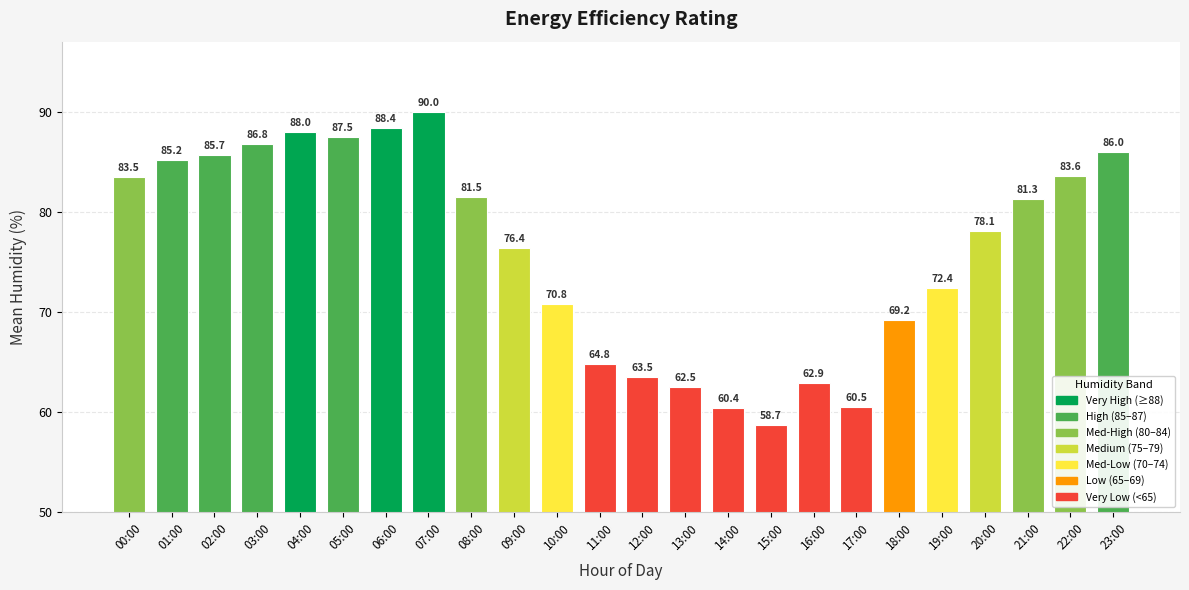

Where does the data first go above 81?

00:00